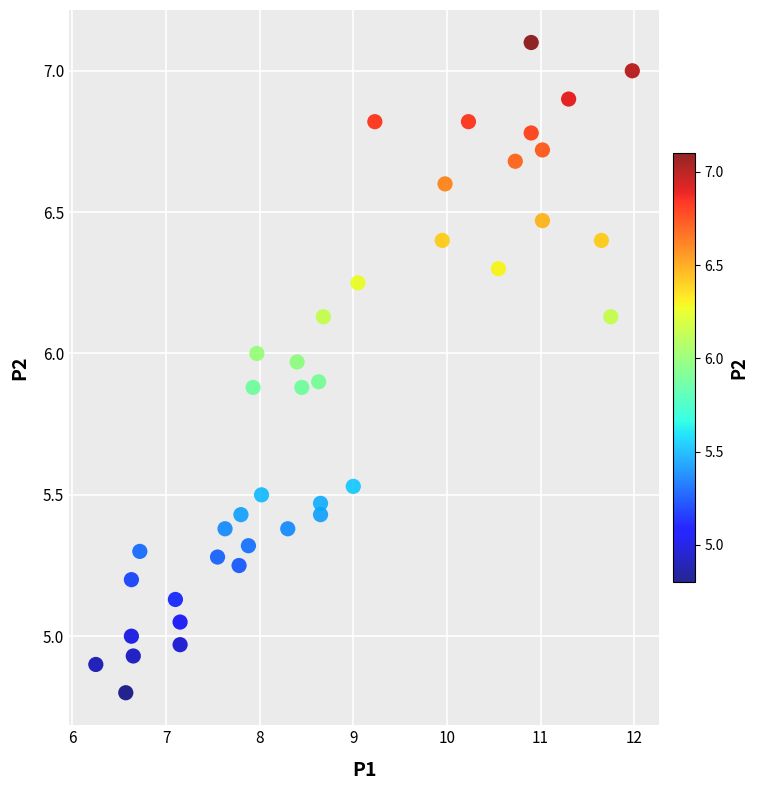

What is the range of X values (max minus min)?

5.7